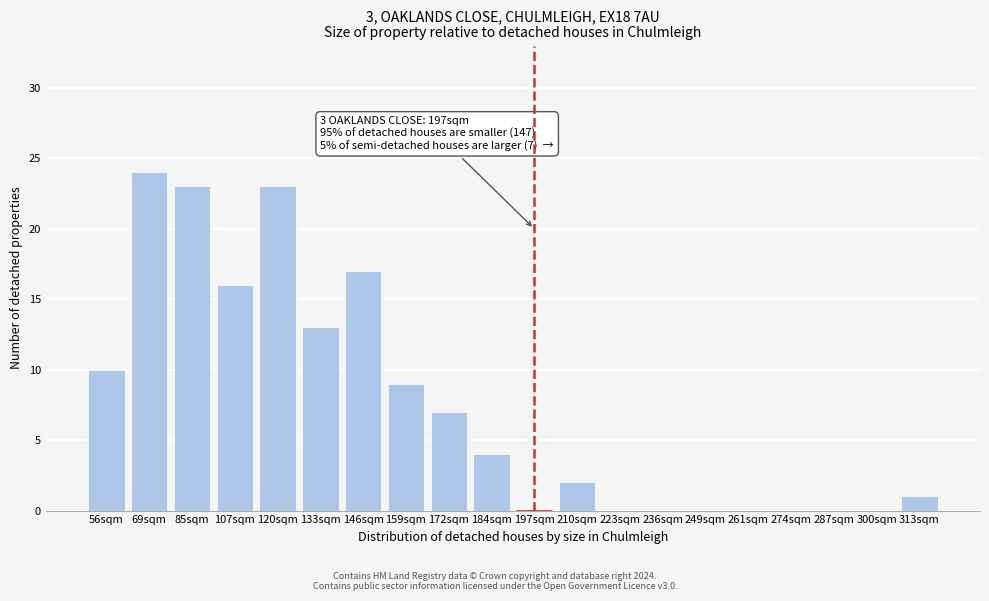

Reading left to right, extract all data points from this chart.

56sqm=10	69sqm=24	85sqm=23	107sqm=16	120sqm=23	133sqm=13	146sqm=17	159sqm=9	172sqm=7	184sqm=4	197sqm=0	210sqm=2	223sqm=0	236sqm=0	249sqm=0	261sqm=0	274sqm=0	287sqm=0	300sqm=0	313sqm=1